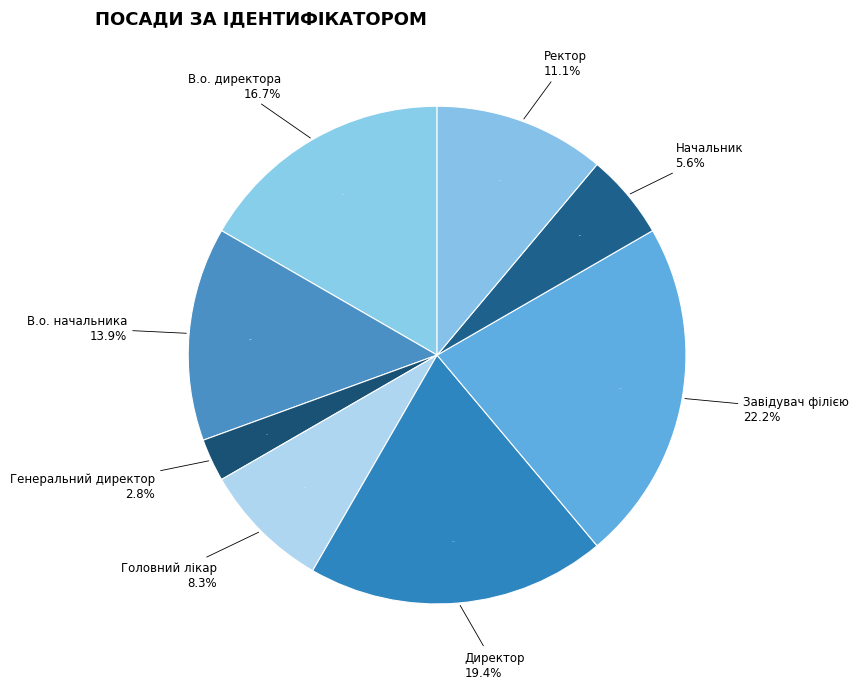

To the nearest percent, what is the difference between the Ректор and В.о. директора slice percentages?

6%